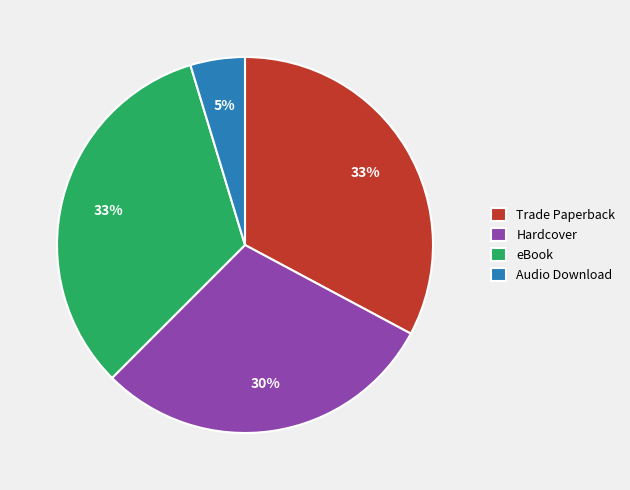

The Audio Download slice represents 5% of the pie. True or false?

True